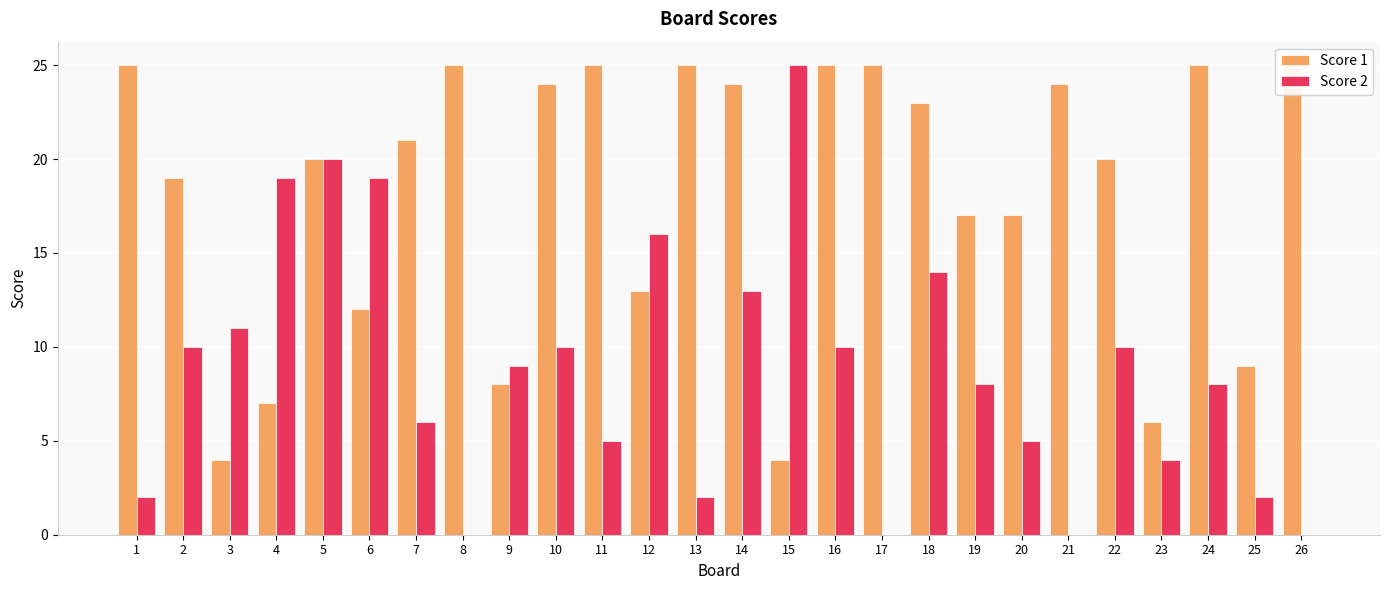

What is the value of the Score 2 bar at the 2nd from the left?

10